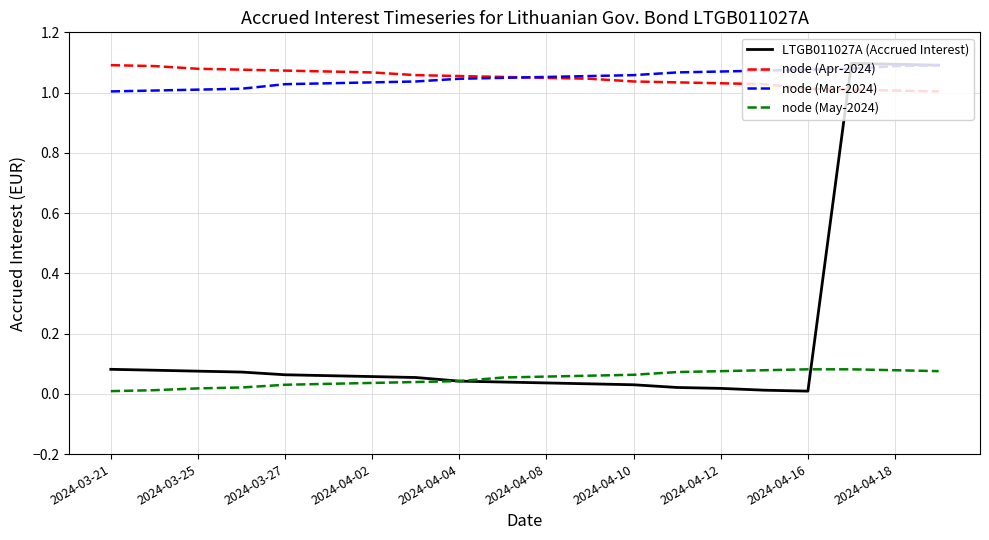

At how many categories does at least one series exceed 0?

20